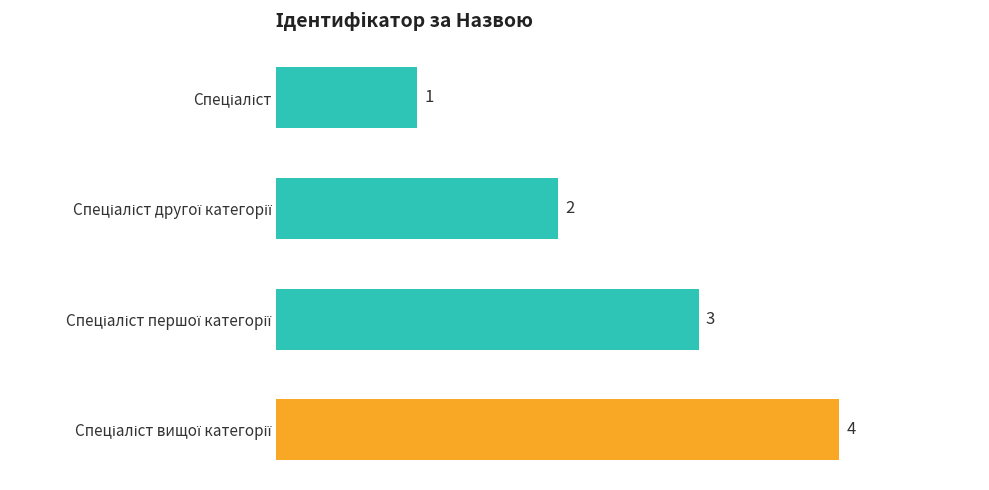

What is the value of the 4th bar from the top?

4